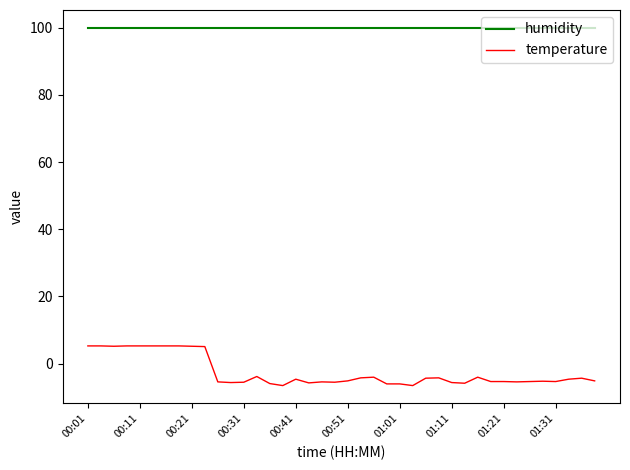

Which series has the widest spread of values?

temperature